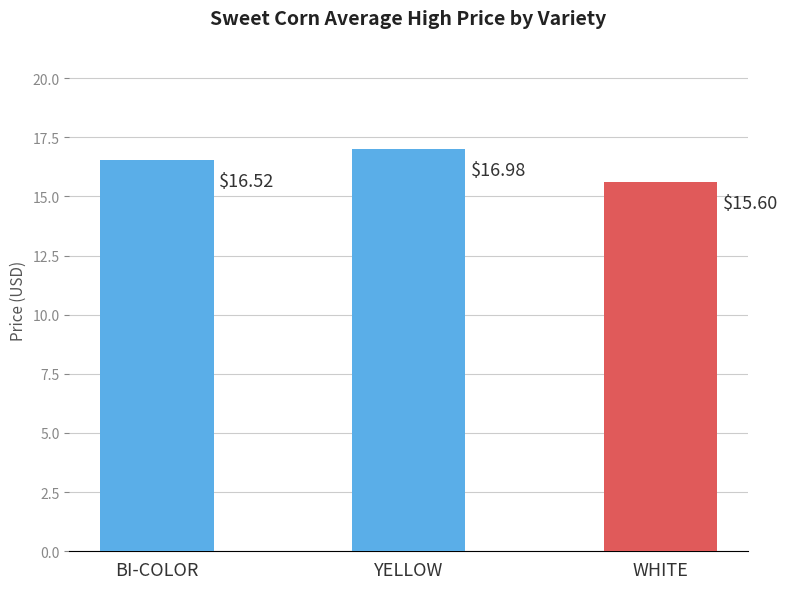

How many bars are there in total?

3